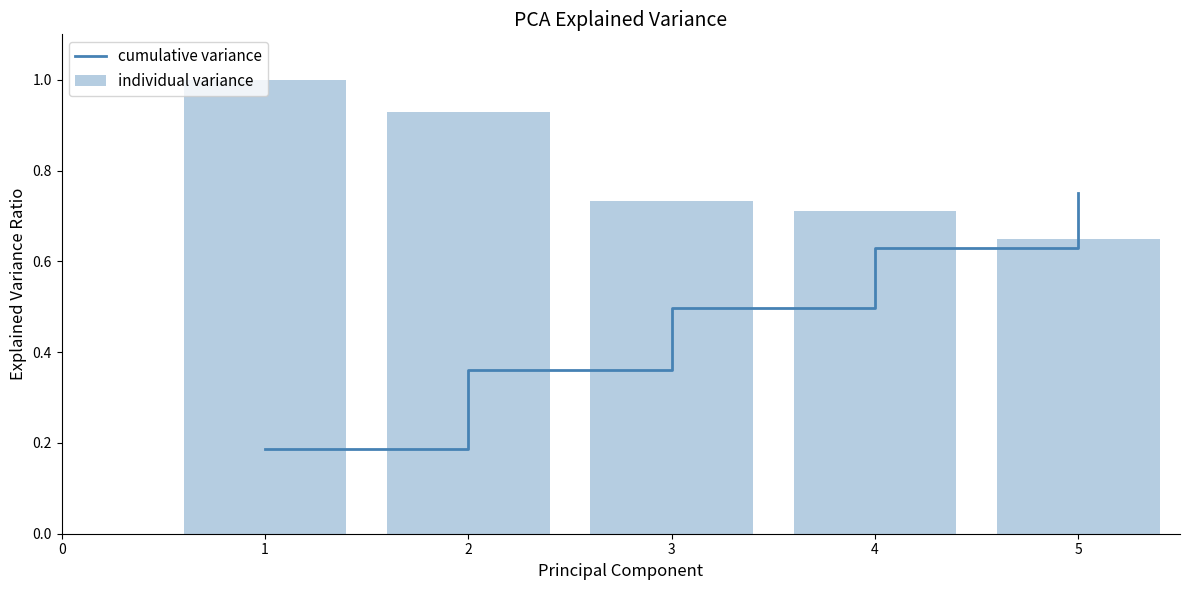

What is the value of the individual variance bar at the 4th from the left?

0.7